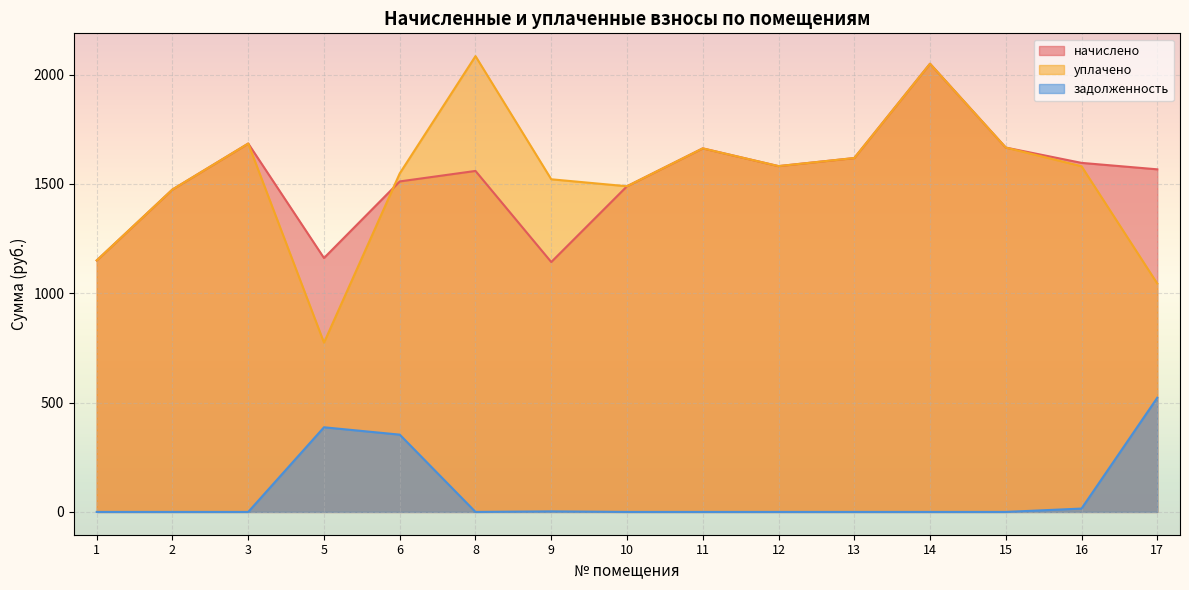

Between which two adjacent categories do начислено and уплачено first intersect?

5 and 6